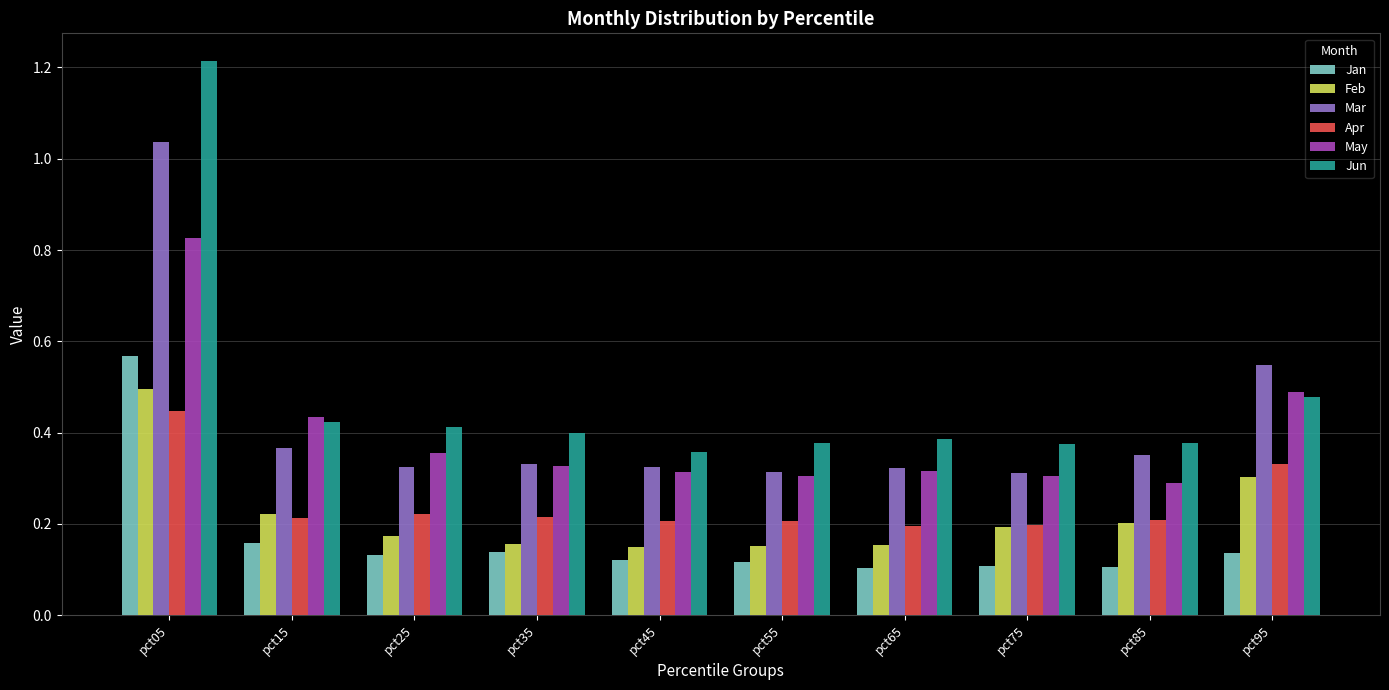

Which label corresponds to the largest value in the chart?

pct05